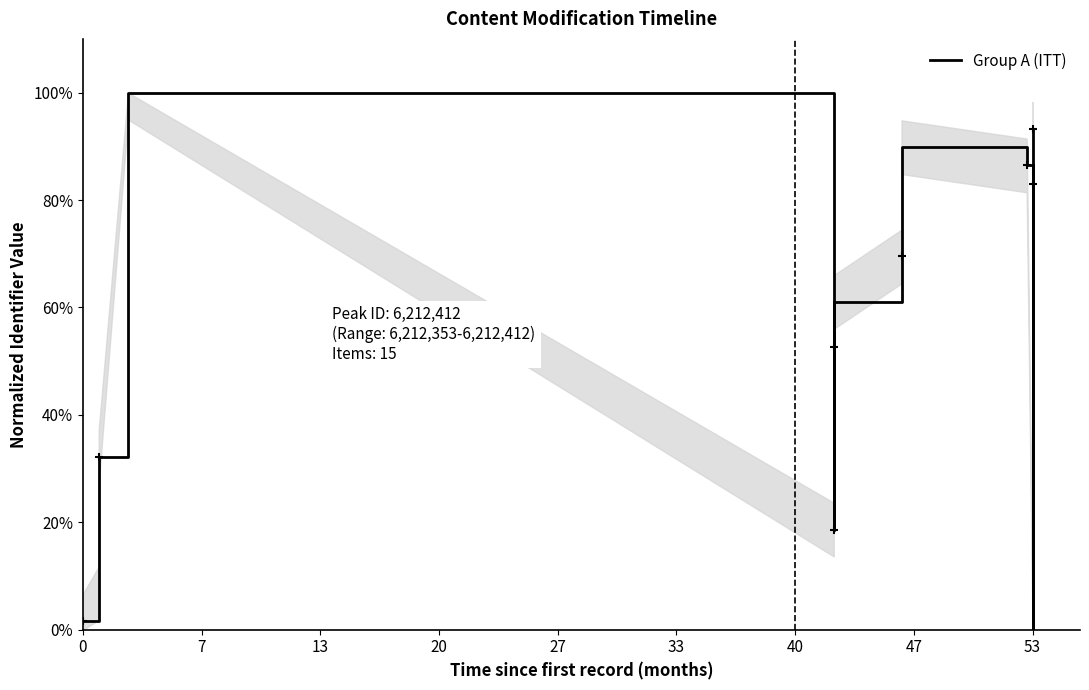

Reading left to right, list all the values displayed in this chart.

1.7	6.8	32.2	100.0	18.6	44.1	52.5	61.0	69.5	89.8	86.4	0.0	83.1	91.5	93.2